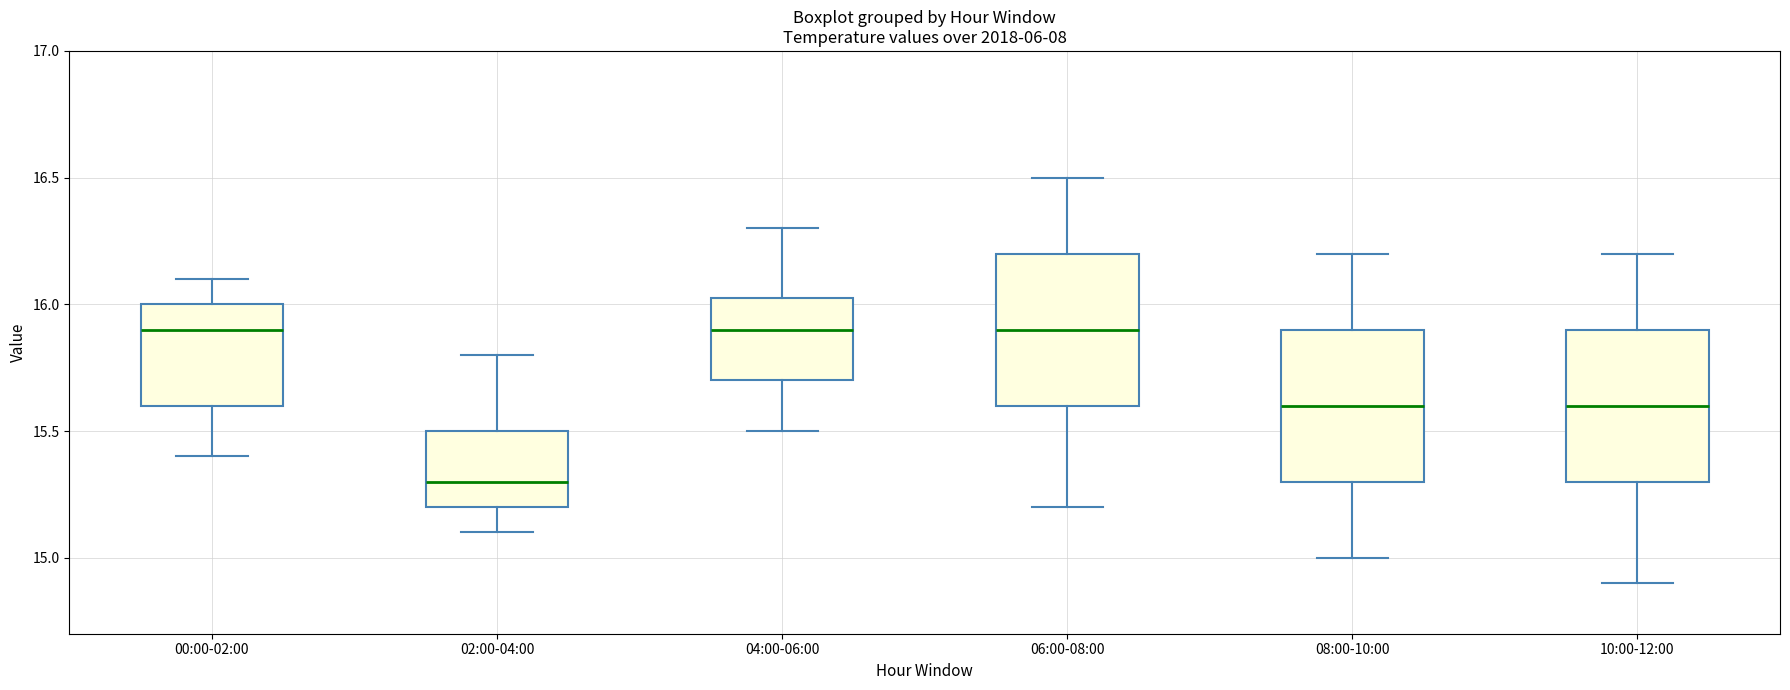

Reading left to right, read every box against the y-axis: the position of its median line, the range the box covers, and the ends of its whiskers. The values are not printed on the chart, so give them approximately, as read against the axis.

00:00-02:00: median 15.90, box 15.60 to 16.00, whiskers 15.40 to 16.10
02:00-04:00: median 15.30, box 15.20 to 15.50, whiskers 15.10 to 15.80
04:00-06:00: median 15.90, box 15.70 to 16.05, whiskers 15.50 to 16.30
06:00-08:00: median 15.90, box 15.60 to 16.20, whiskers 15.20 to 16.50
08:00-10:00: median 15.60, box 15.30 to 15.90, whiskers 15.00 to 16.20
10:00-12:00: median 15.60, box 15.30 to 15.90, whiskers 14.90 to 16.20